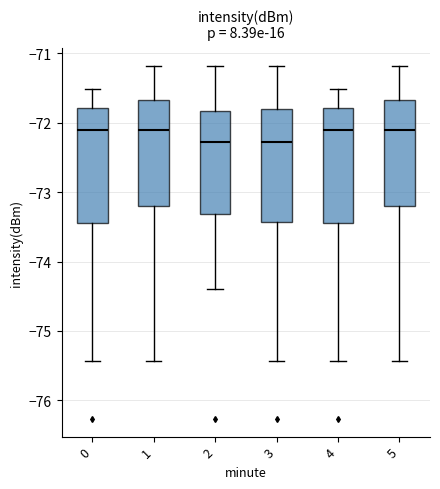

Reading left to right, transcribe this box plot: for each box, give where its median line is, the range the box spans, and where its two whiskers end, as read against the y-axis. The values are not printed on the chart, so give them approximately, as read against the axis.

0: median -72.1, box -73.4 to -71.8, whiskers -75.4 to -71.5
1: median -72.1, box -73.2 to -71.7, whiskers -75.4 to -71.2
2: median -72.3, box -73.3 to -71.8, whiskers -74.4 to -71.2
3: median -72.3, box -73.4 to -71.8, whiskers -75.4 to -71.2
4: median -72.1, box -73.4 to -71.8, whiskers -75.4 to -71.5
5: median -72.1, box -73.2 to -71.7, whiskers -75.4 to -71.2